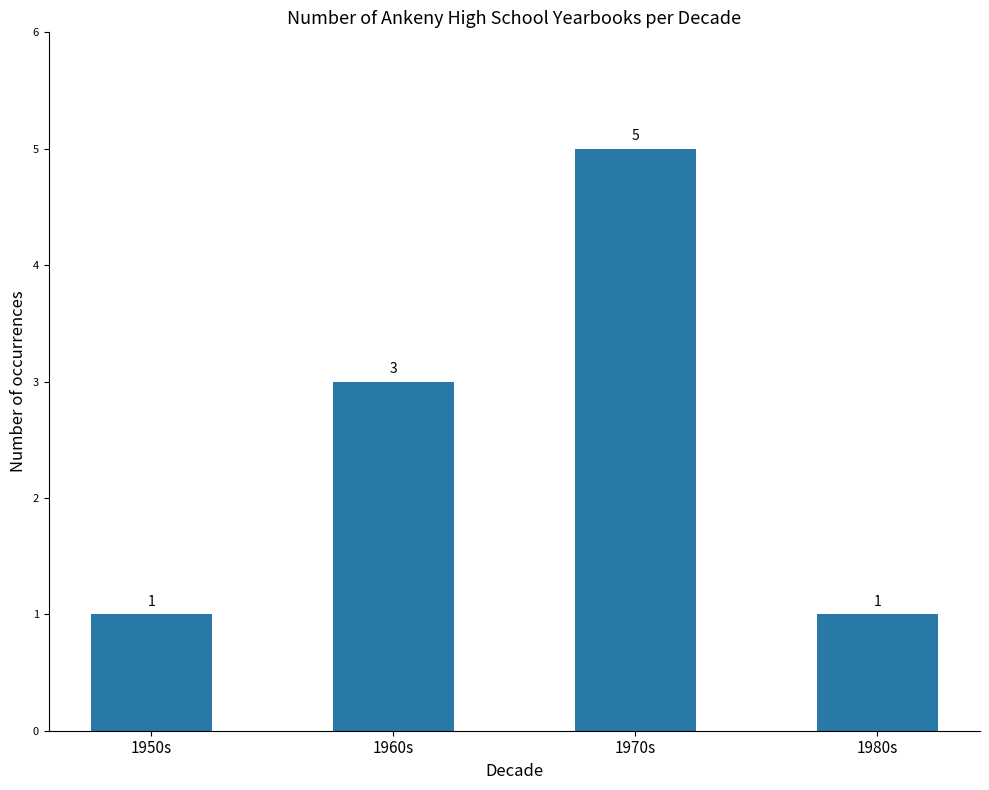

What is the sum of all values?

10